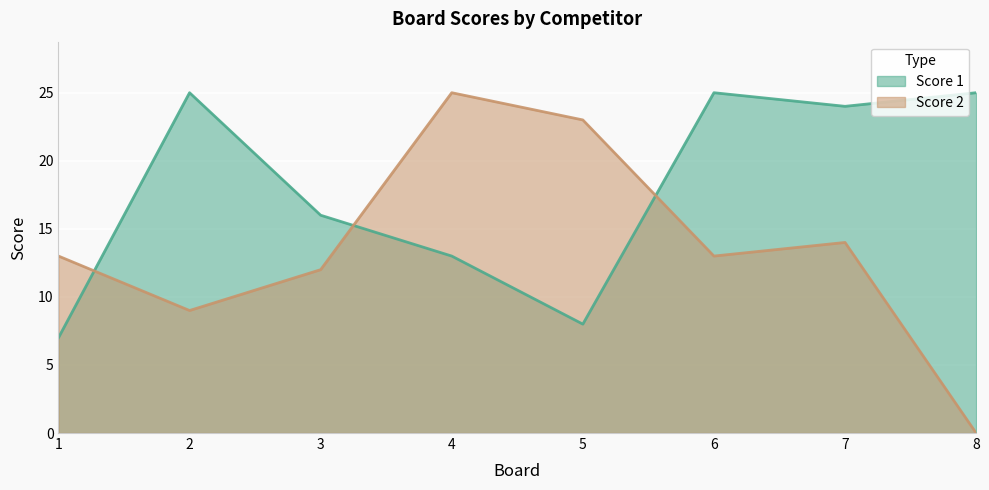

What value does the Score 1 series have at 6?

25